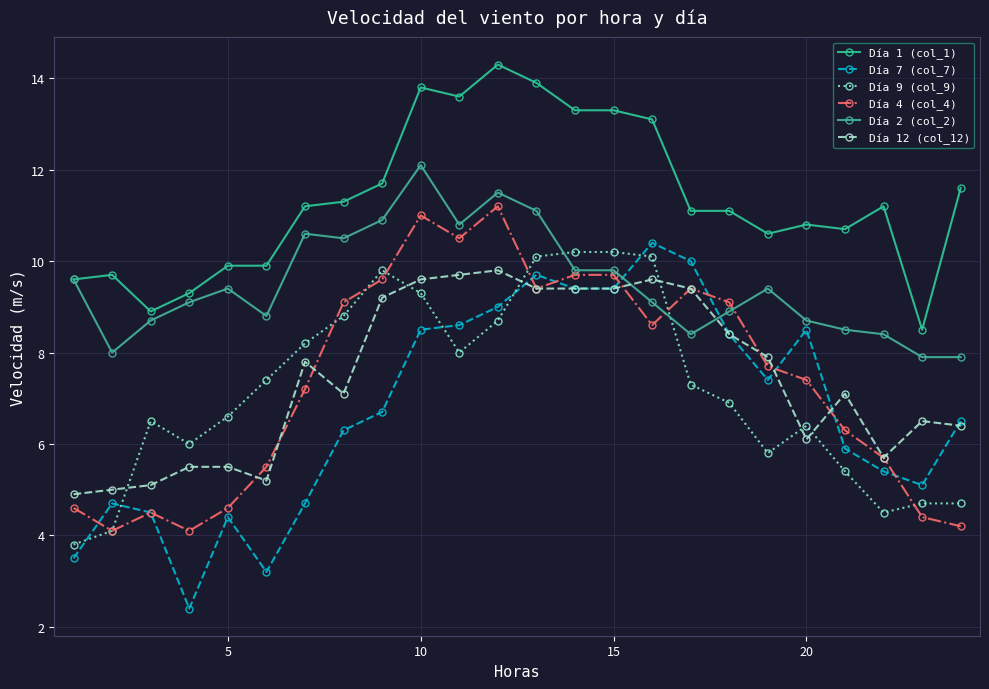

Does the chart display data point markers on the line(s)?

Yes